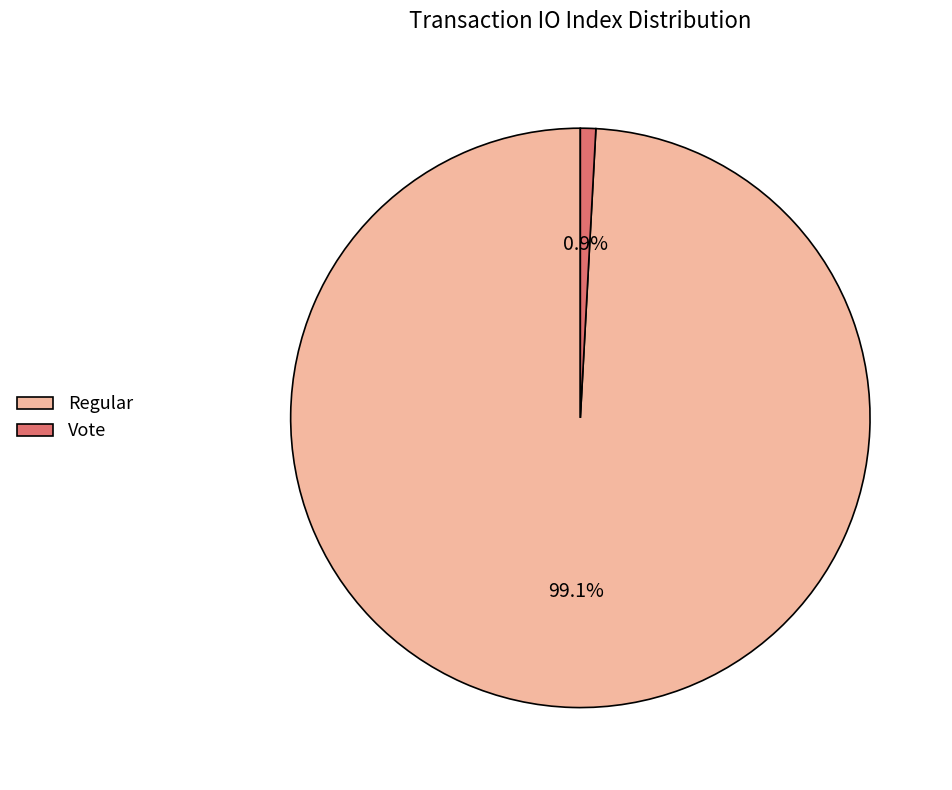

To the nearest percent, what portion does Regular represent?

99%